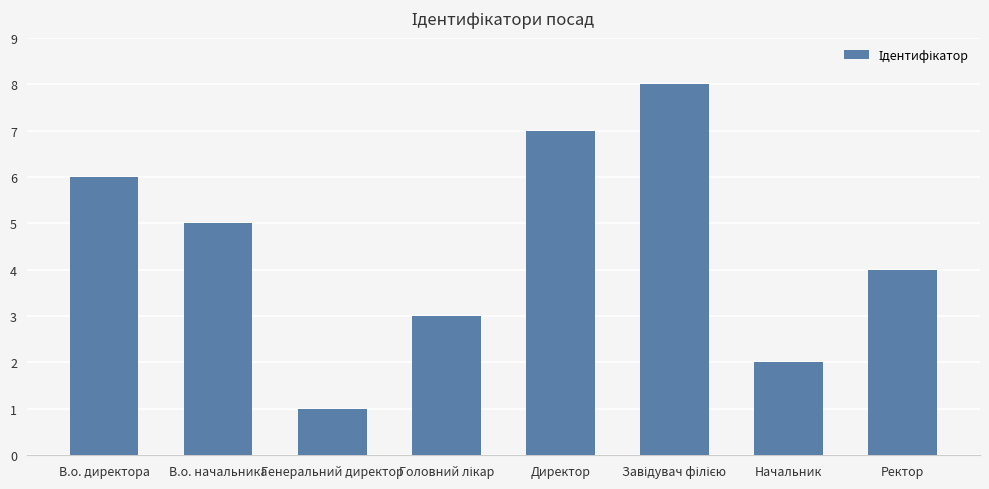

How many categories are shown in the chart?

8